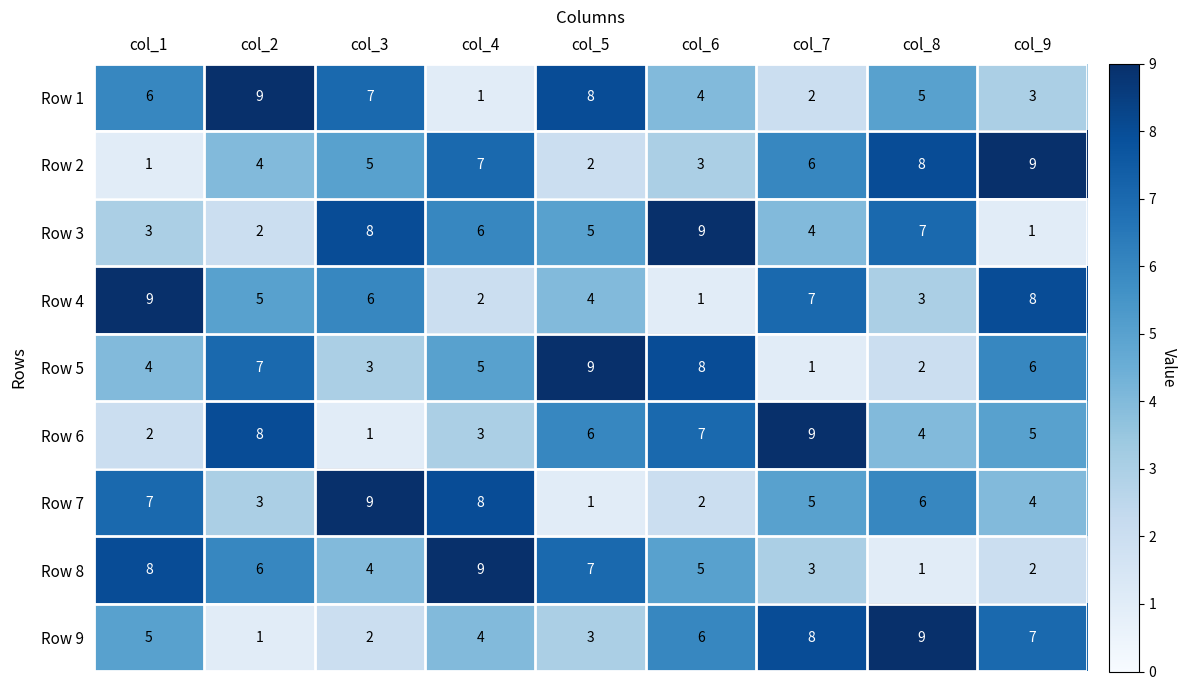

List the labels in order of Row 1 value, largest first.

col_2, col_5, col_3, col_1, col_8, col_6, col_9, col_7, col_4